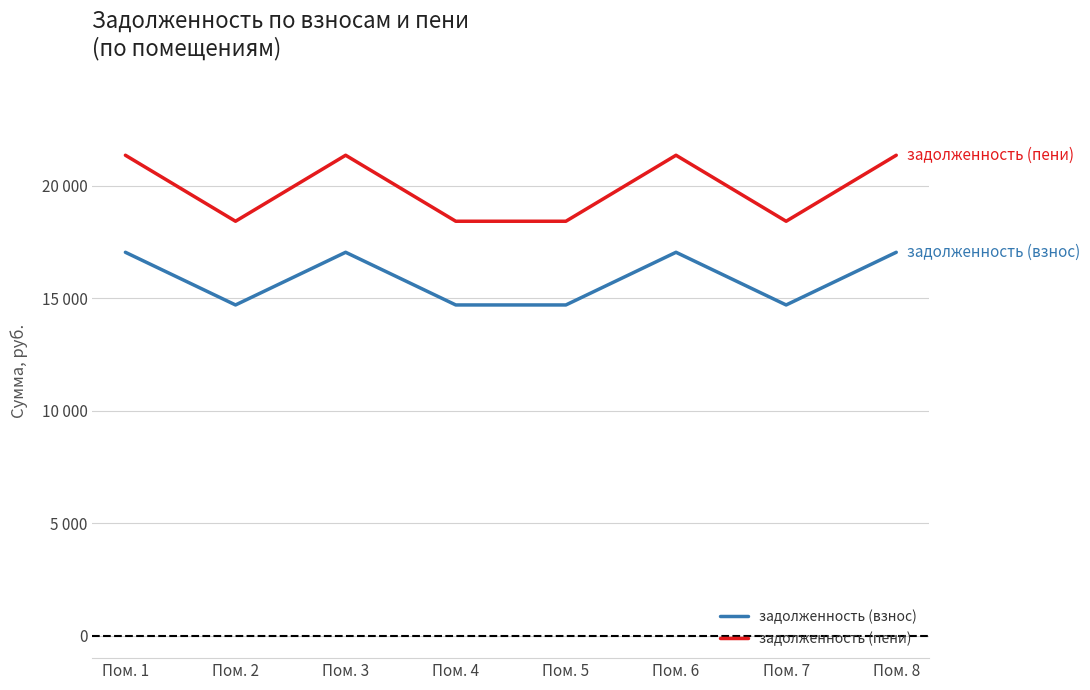

Does the chart have visible grid lines?

Yes